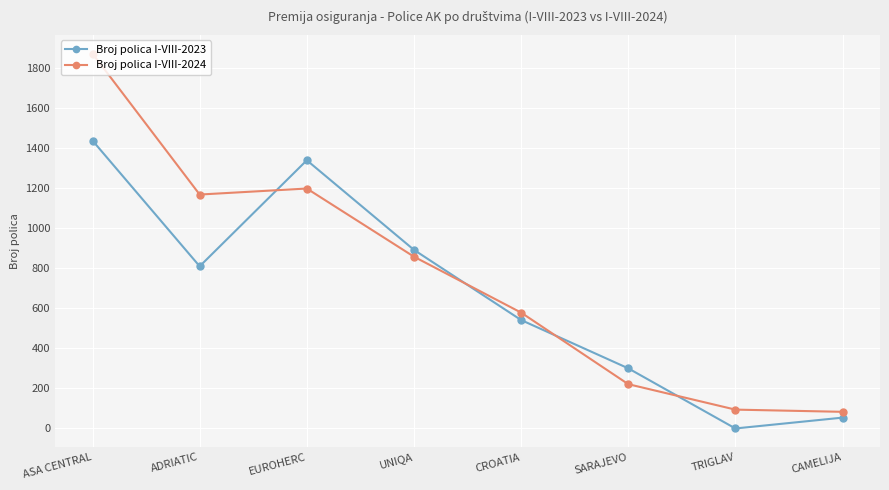

True or false: Broj polica I-VIII-2023 has a value of 54 at CAMELIJA.

True